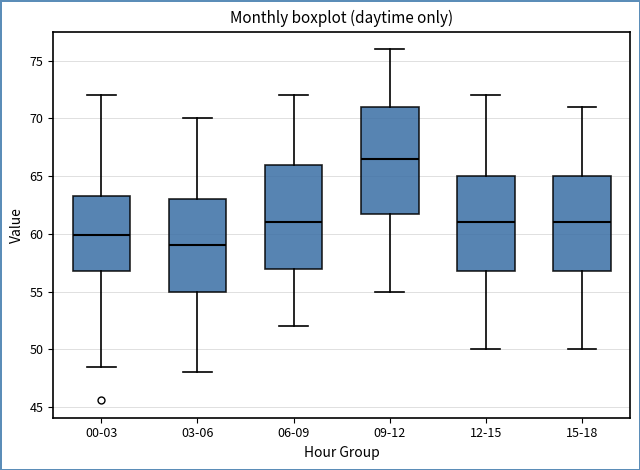

Which box has the highest median line?

09-12